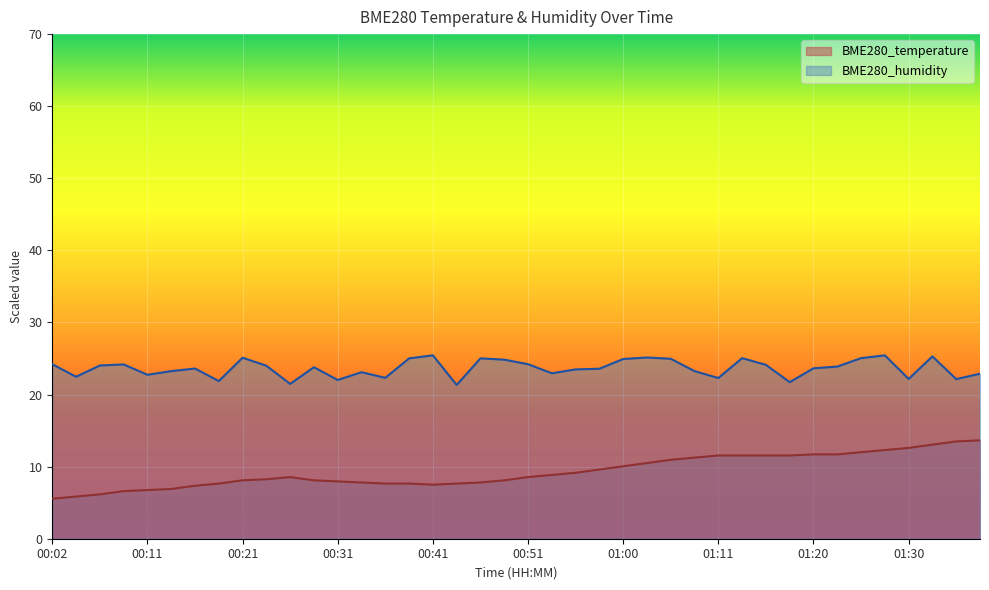

How many data points in BME280_temperature are less than 8?

15